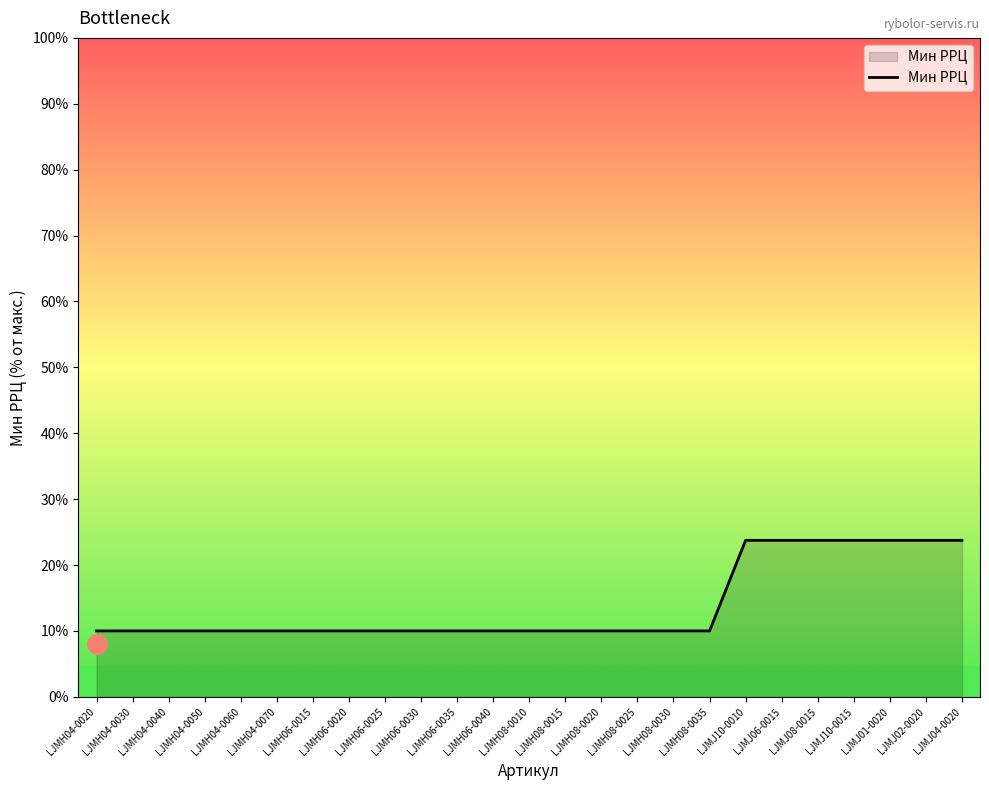

Approximately how many times larger is the value at LJMH04-0060 compared to LJMJ04-0020?

0.4